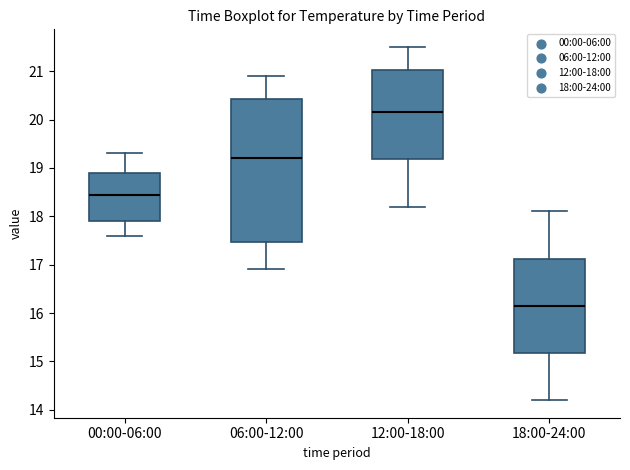

Where is the upper edge of the box for 12:00-18:00 on the y-axis? The values are not printed on the chart, so give them approximately, as read against the axis.

21.0